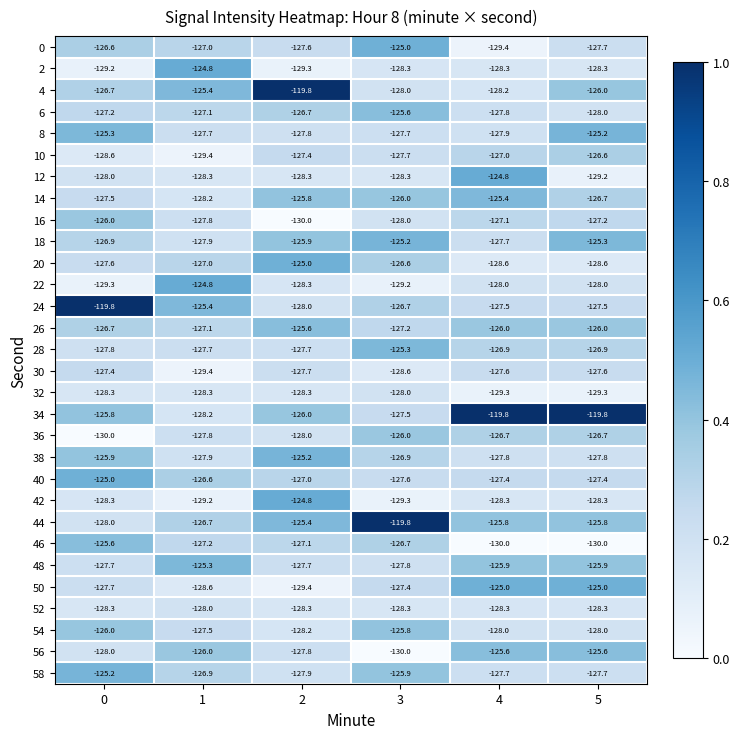

How many 14 values are between -127 and -125?

4